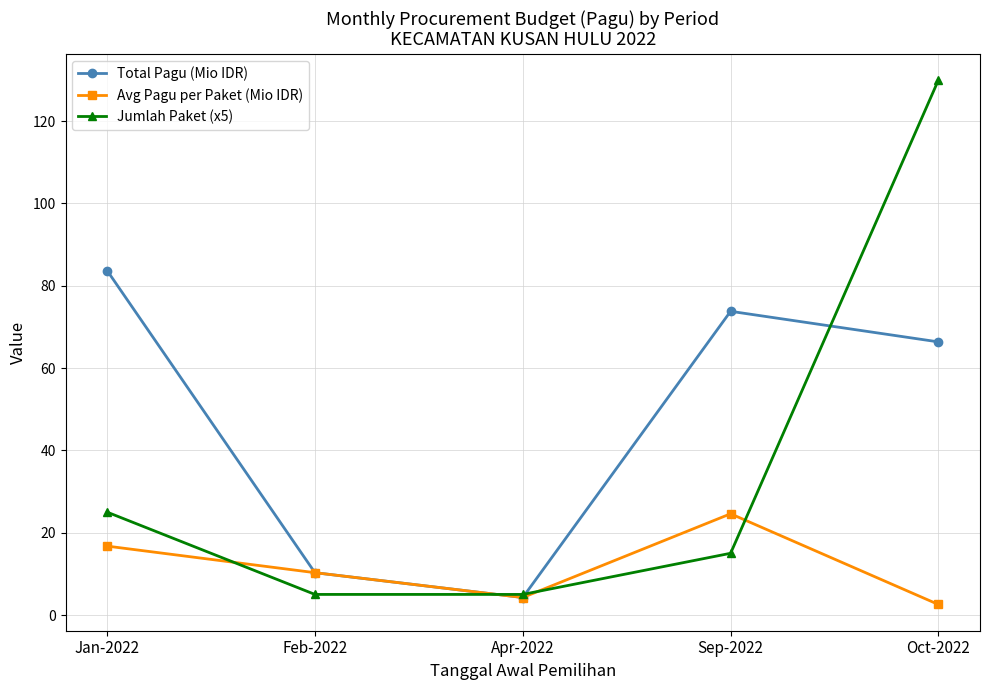

How many values in the Total Pagu (Mio IDR) series exceed 66?

3